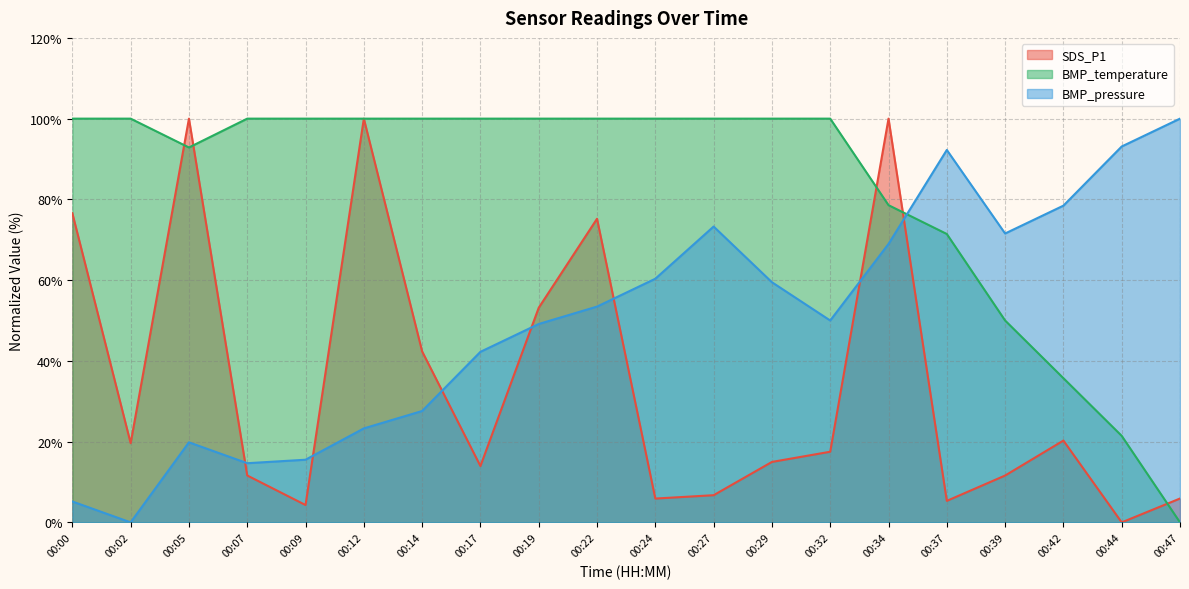

Which category has the lowest value in the BMP_pressure series?

00:02